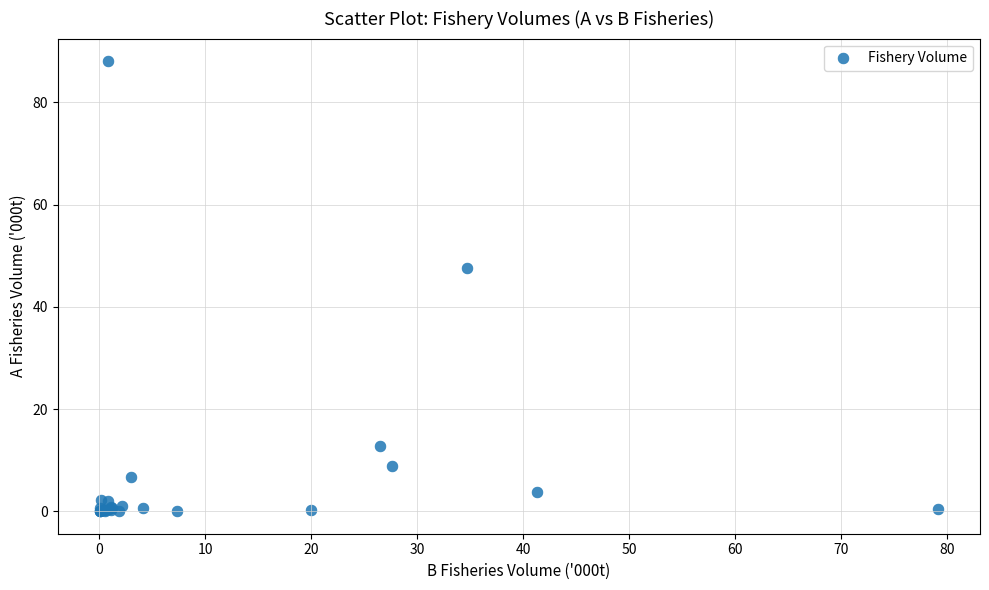

What Y value in the scatter plot is closest to 44?

47.7